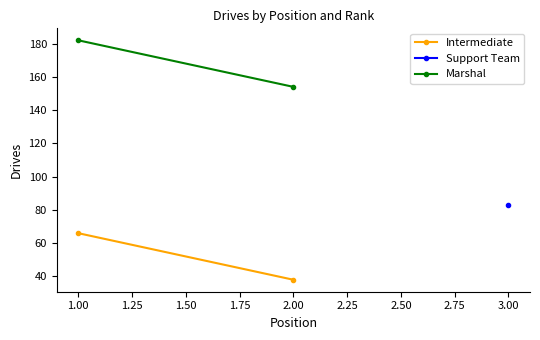

What is the average value of the Intermediate series?

52